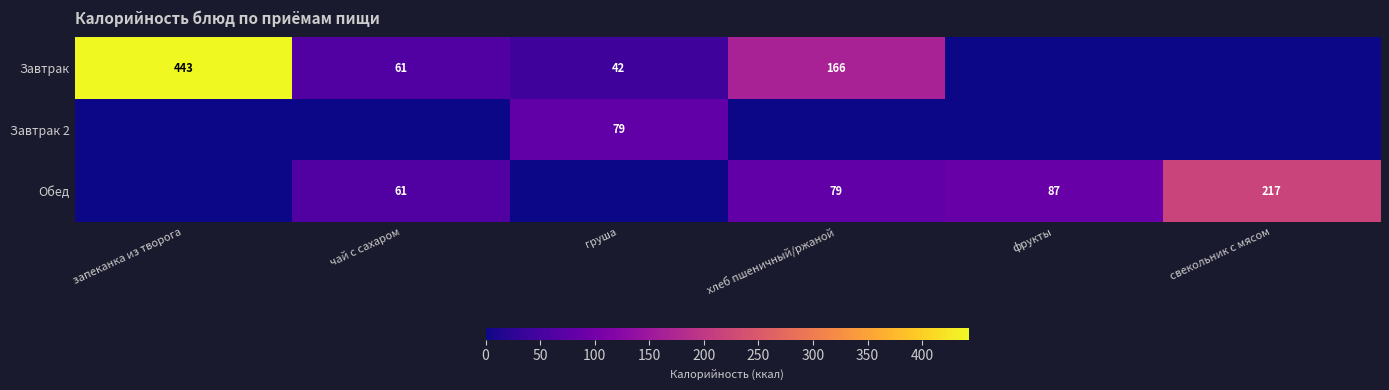

How many series are shown in this chart?

3